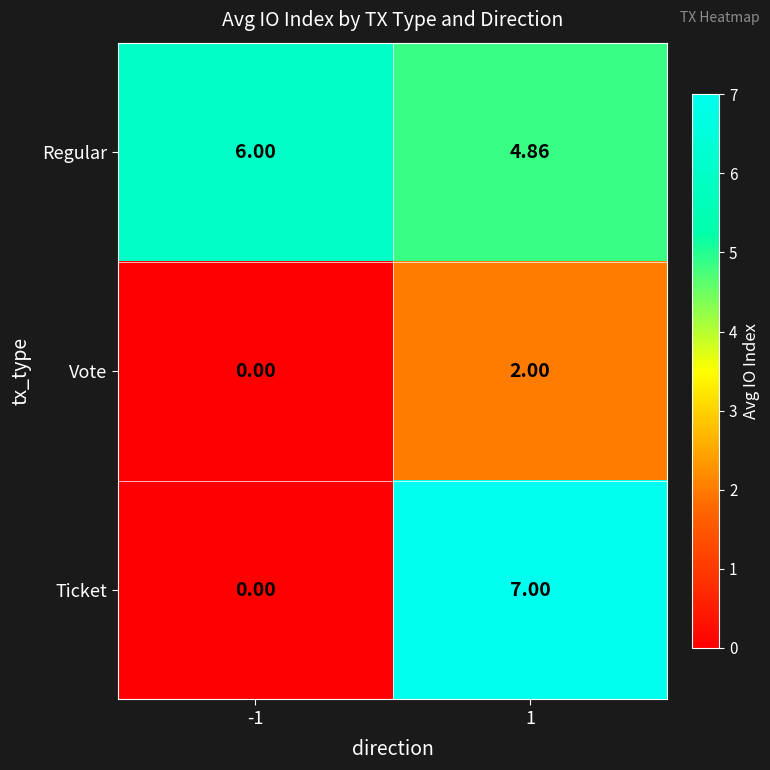

At 1, list the series in order from smallest to largest.

Vote, Regular, Ticket